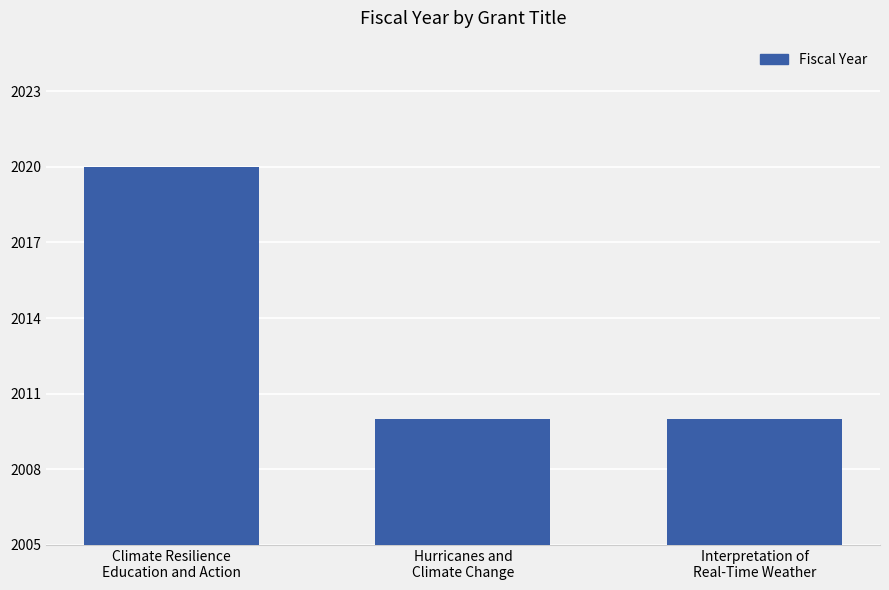

The value at Climate Resilience
Education and Action is 2020. True or false?

True